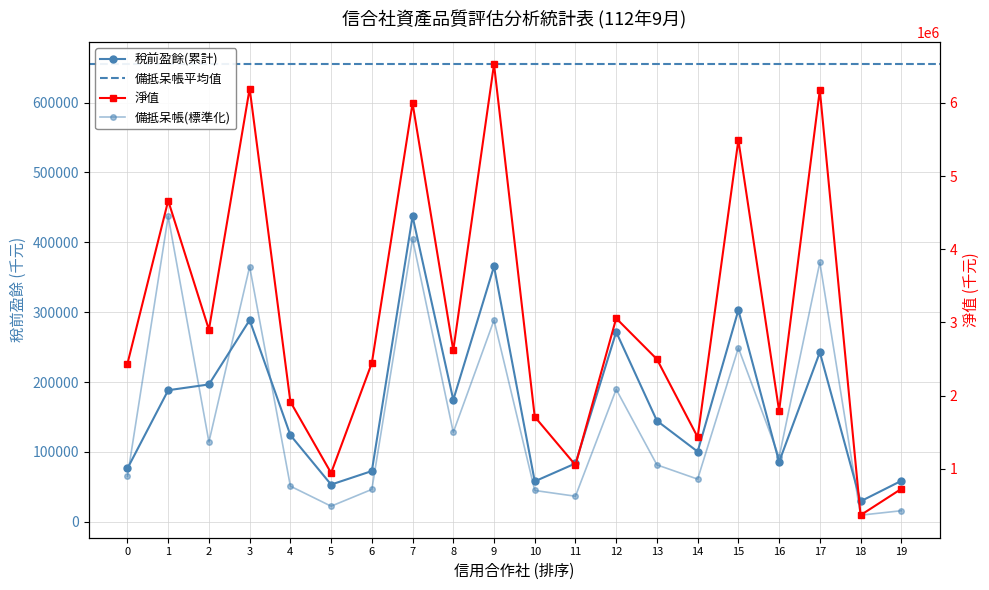

What is the value of the 稅前盈餘(累計) point at the 3rd from the left?

196629.0